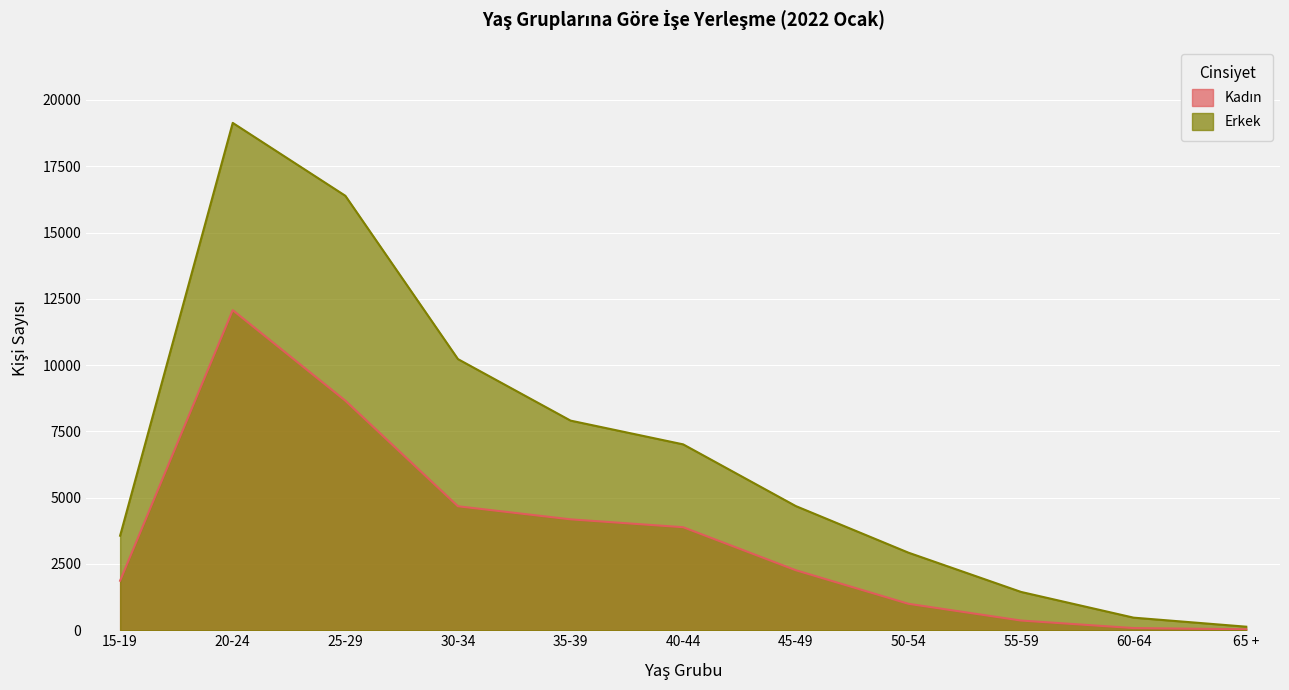

Reading right to left, extract all data points from this chart.

Kadın: 65 +=37	60-64=82	55-59=366	50-54=998	45-49=2264	40-44=3886	35-39=4183	30-34=4676	25-29=8659	20-24=12073	15-19=1868
Erkek: 65 +=134	60-64=475	55-59=1446	50-54=2927	45-49=4684	40-44=7011	35-39=7907	30-34=10227	25-29=16387	20-24=19136	15-19=3566